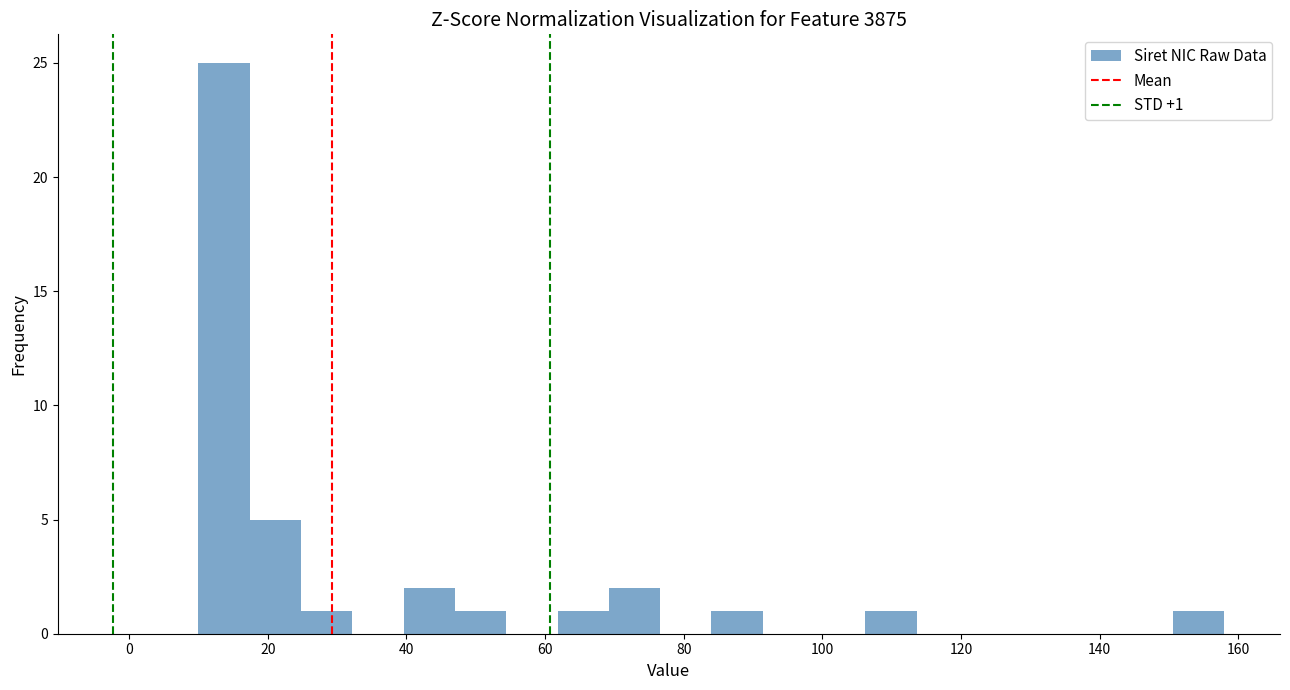

Read against the x-axis, roughly where is the centre of the tallest bar?

14